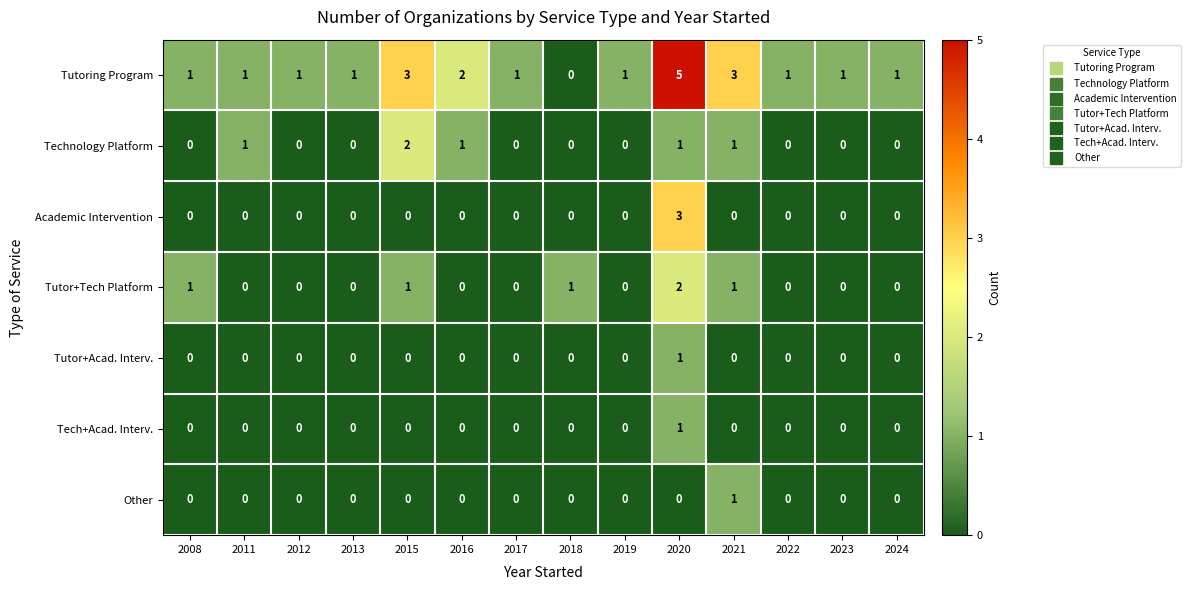

At which category is the sum across all series the highest?

2020